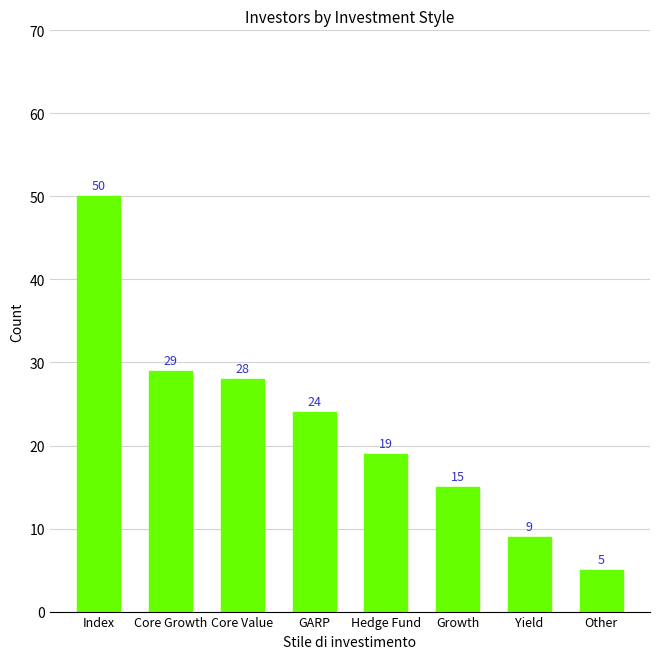

What is the sum of the values at Core Growth and Index?

79